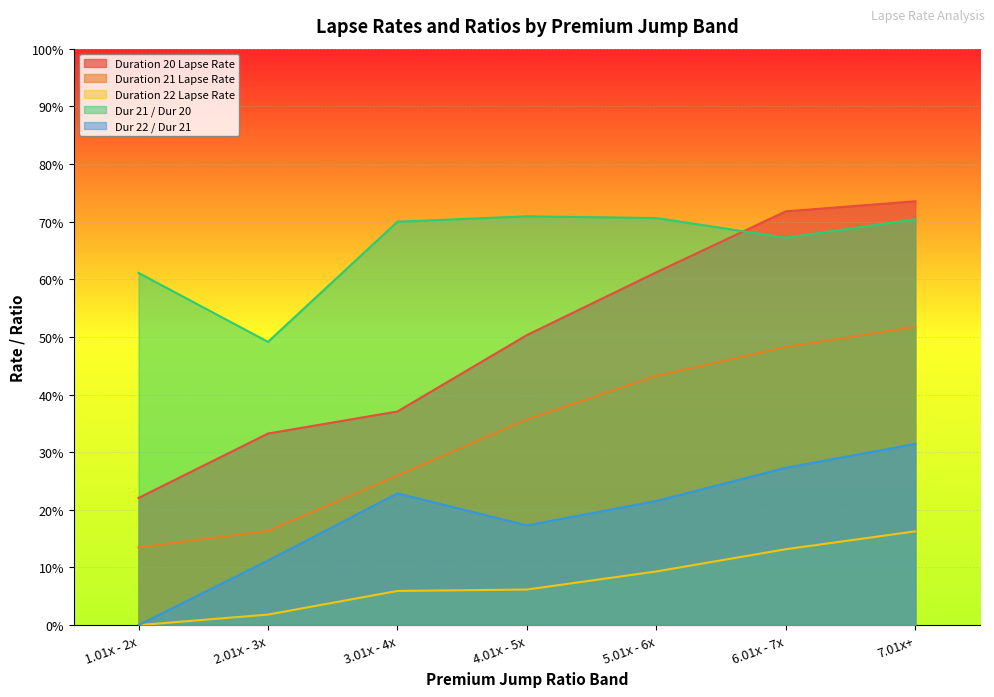

True or false: Duration 22 Lapse Rate and Dur 22 / Dur 21 intersect in this chart.

False